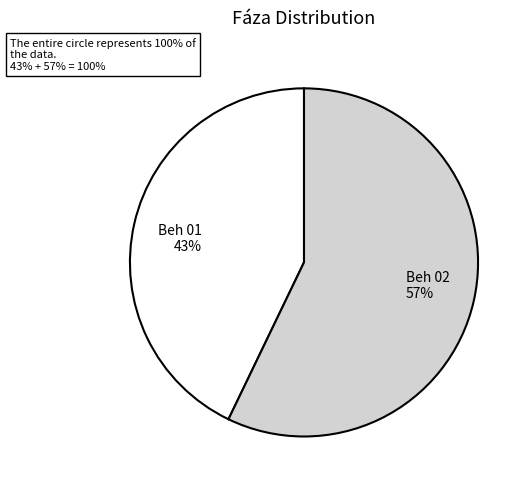

Which slice is the largest?

Beh 02